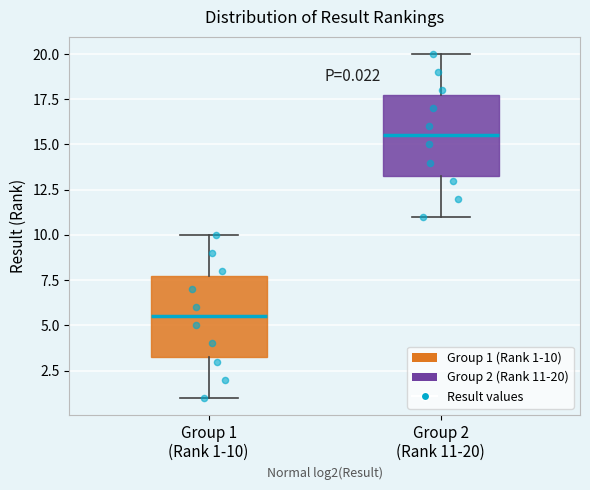

Which box has the highest median line?

Group 2 (Rank 11-20)